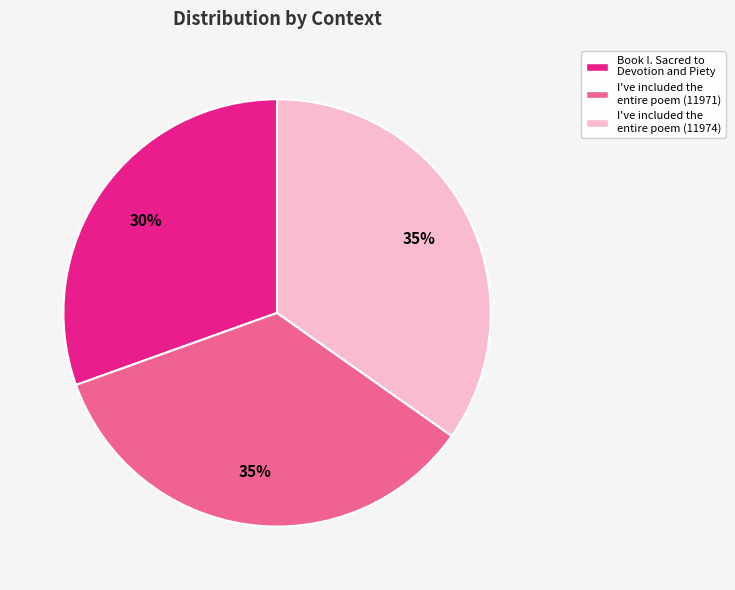

To the nearest percent, what is the average slice percentage?

33%